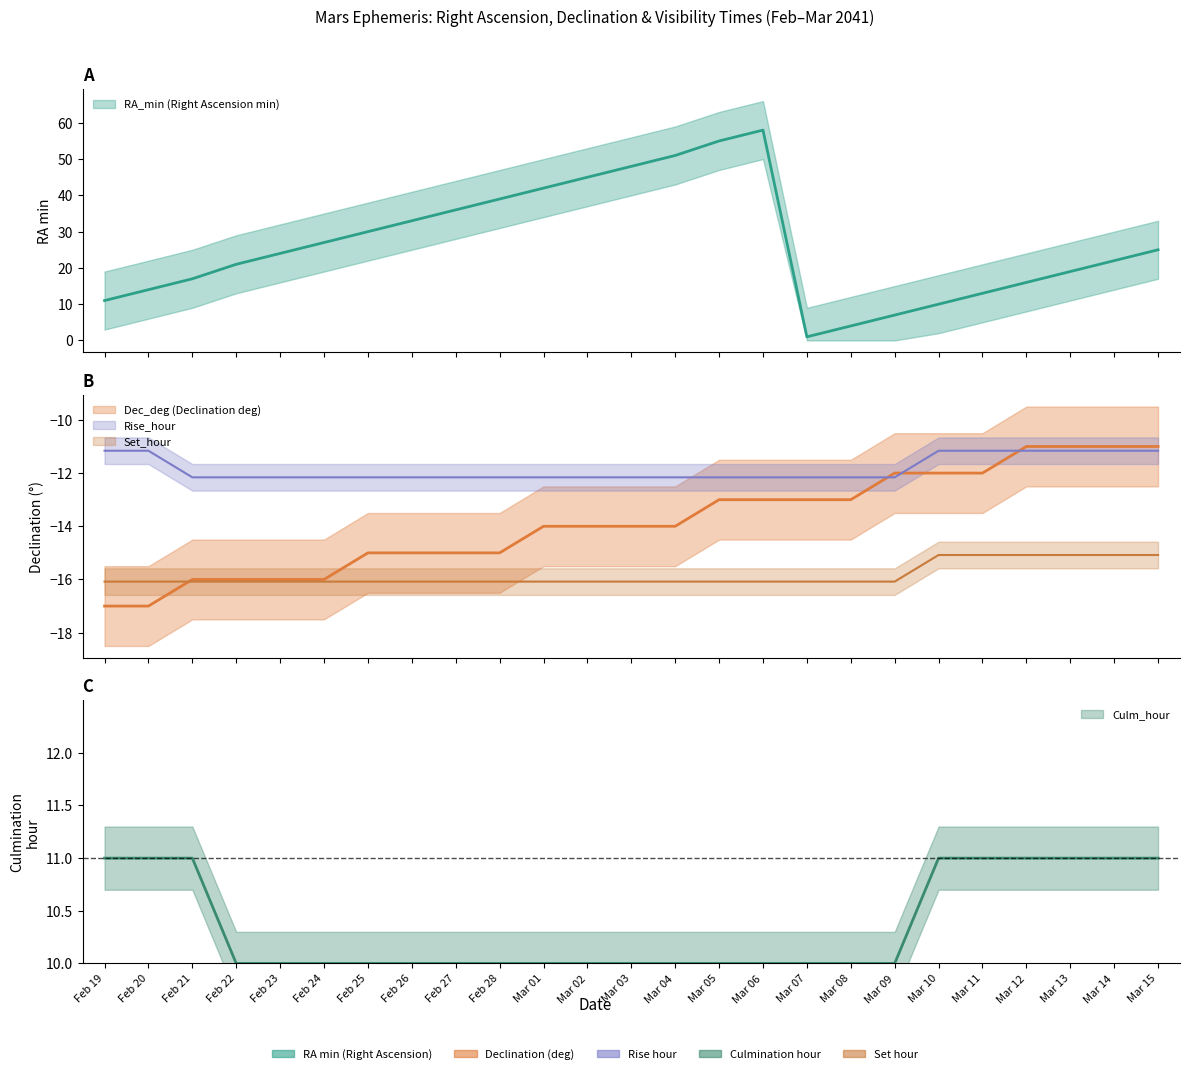

Which has a higher value, Mar 03 or Mar 01?

Mar 03